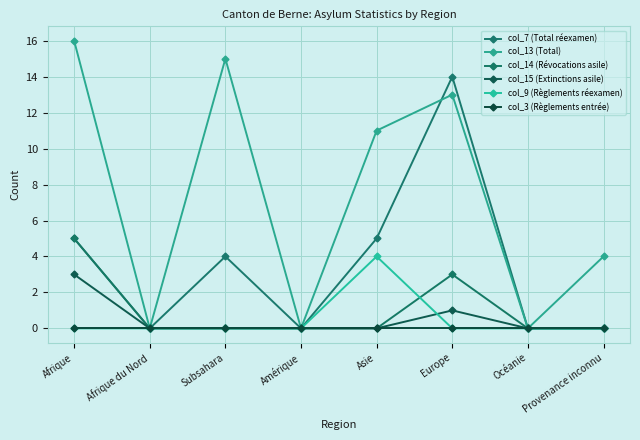

What are all the series names shown in the legend?

col_7 (Total réexamen), col_13 (Total), col_14 (Révocations asile), col_15 (Extinctions asile), col_9 (Règlements réexamen), col_3 (Règlements entrée)